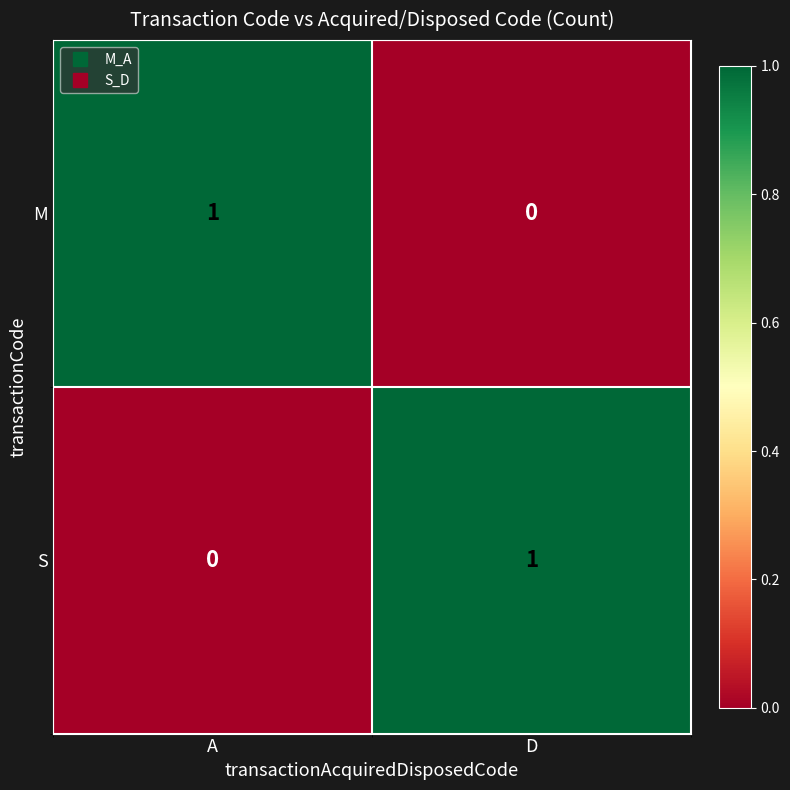

What is the difference between the highest and lowest values at D?

1